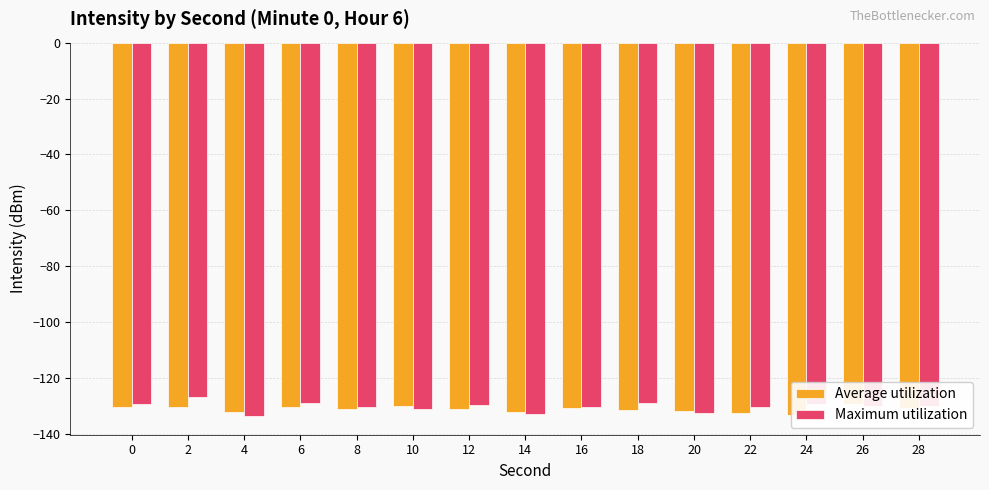

Rank the series by their maximum value, from highest to lowest.

Maximum utilization, Average utilization